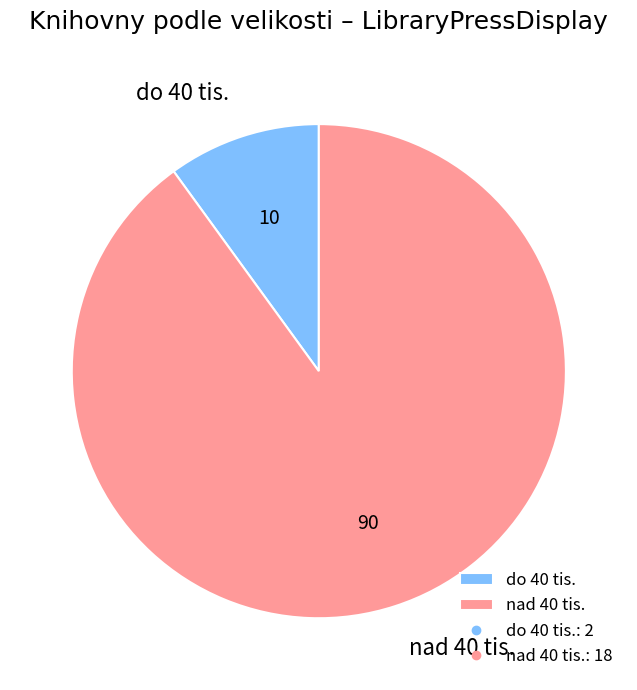

Which slice is the largest?

nad 40 tis.